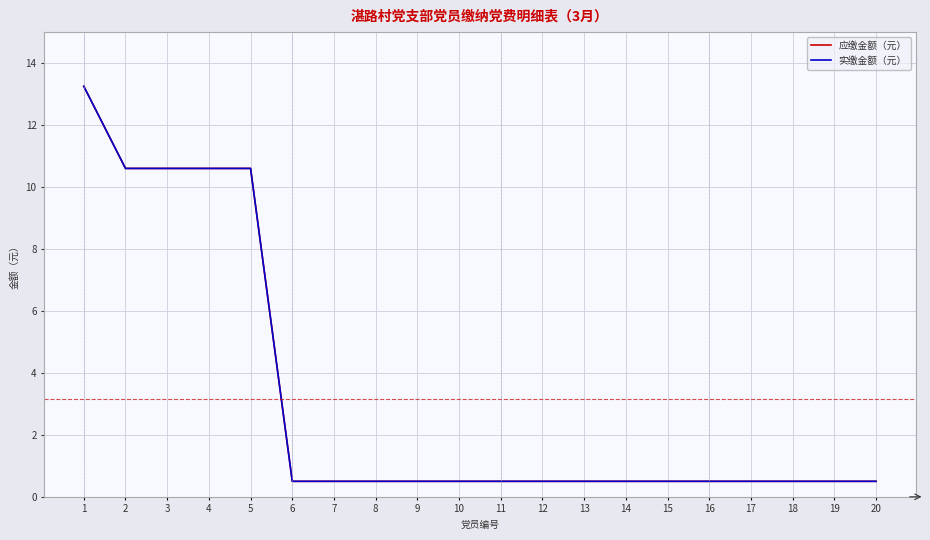

Which label corresponds to the smallest value in the chart?

6